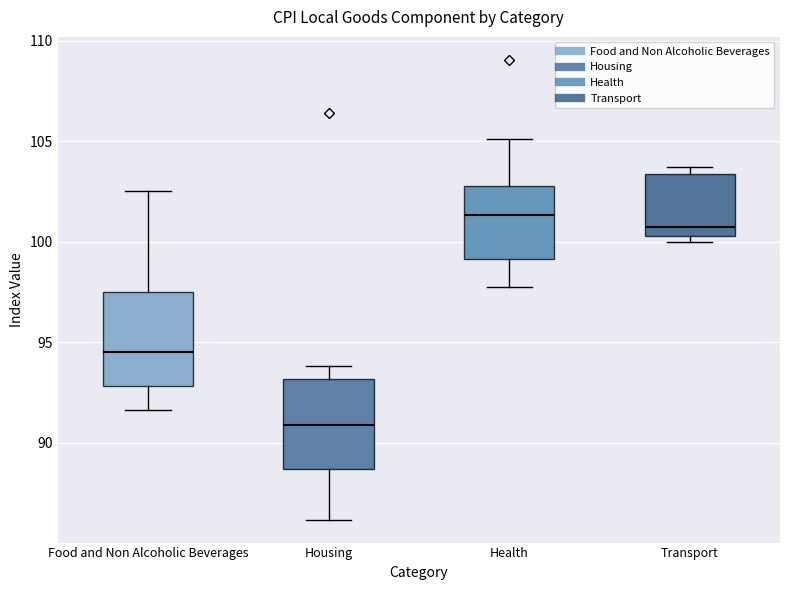

Which box has the lowest median line?

Housing